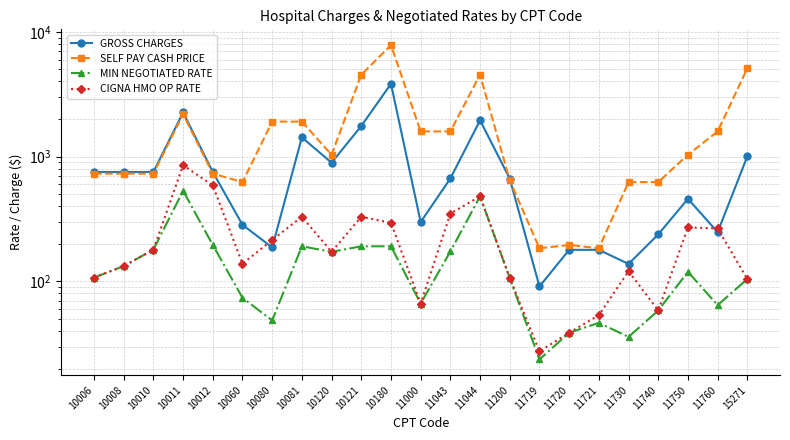

What is the sum of the MIN NEGOTIATED RATE values at 11043 and 11760?

238.2